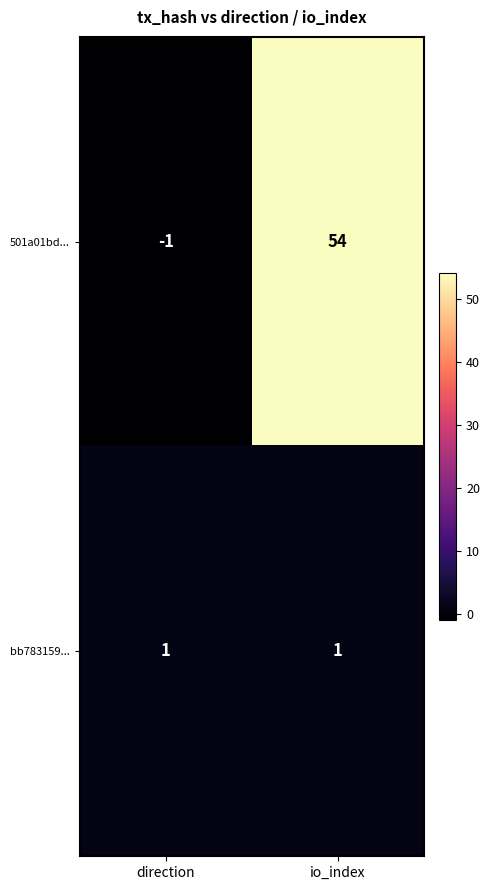

What is the total value across all series at io_index?

55